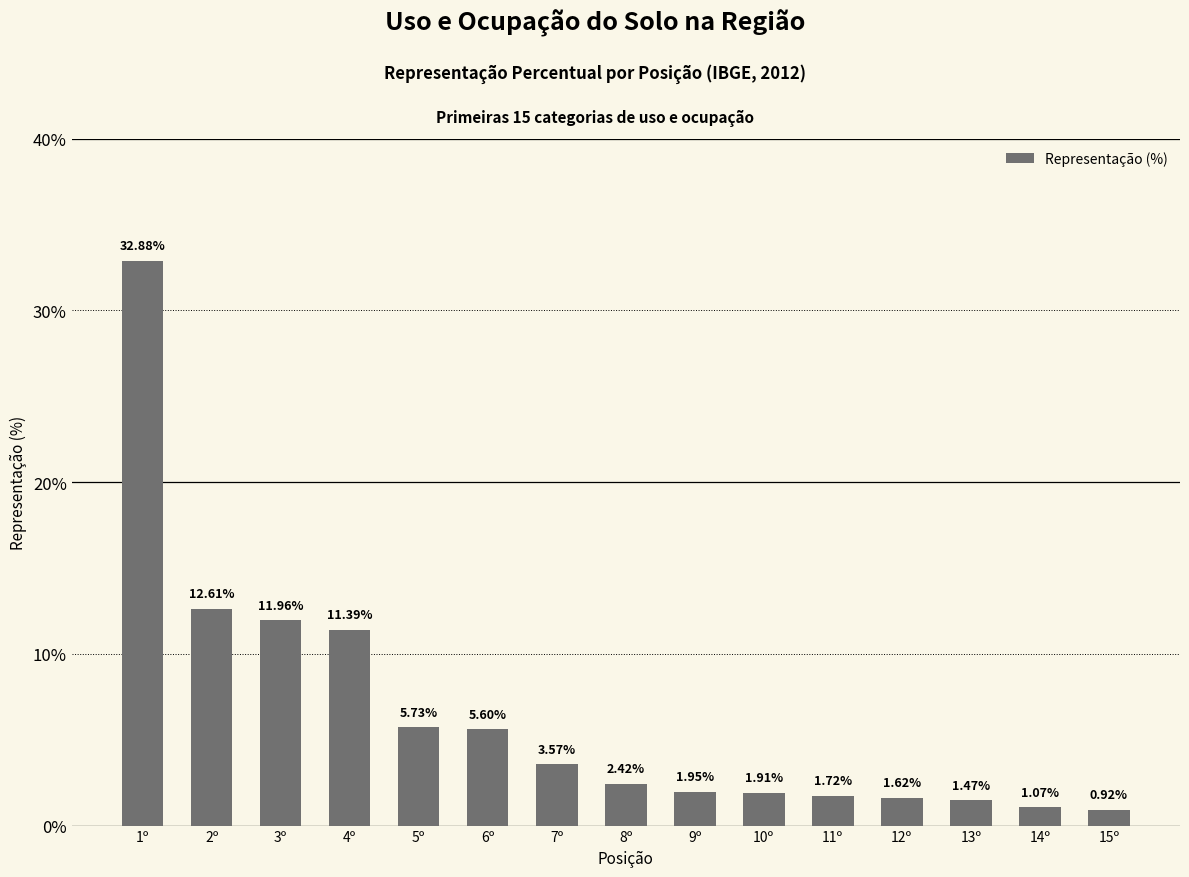

Rank the categories by value from highest to lowest.

1º, 2º, 3º, 4º, 5º, 6º, 7º, 8º, 9º, 10º, 11º, 12º, 13º, 14º, 15º